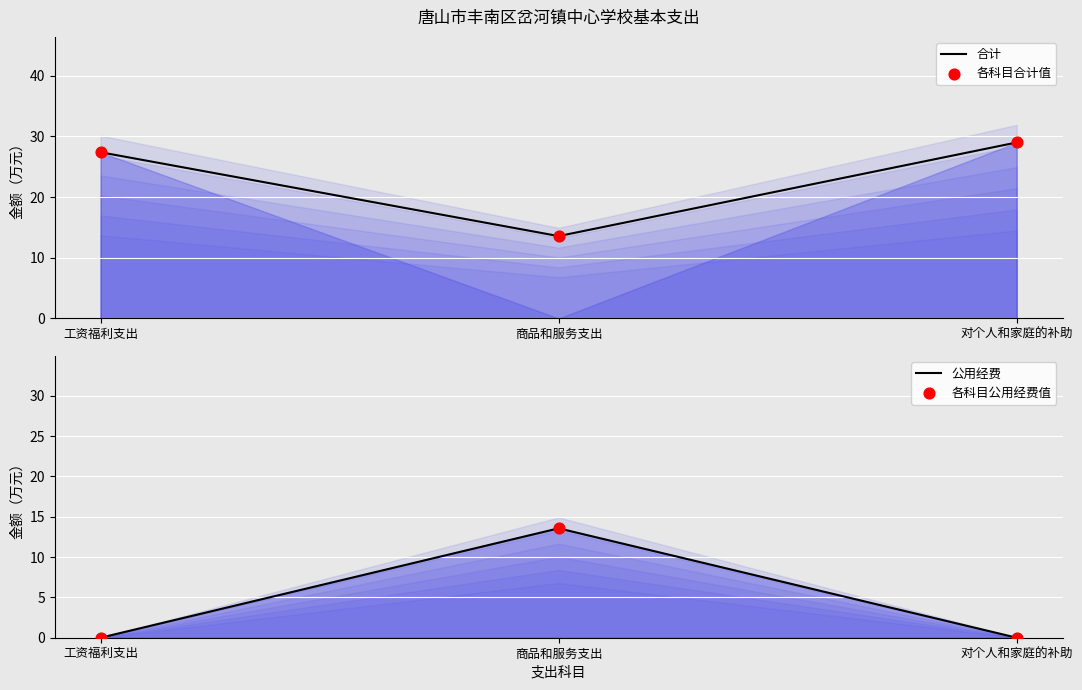

Is the value of 各科目公用经费值 at 对个人和家庭的补助 greater than the value of 公用经费 at 商品和服务支出?

No